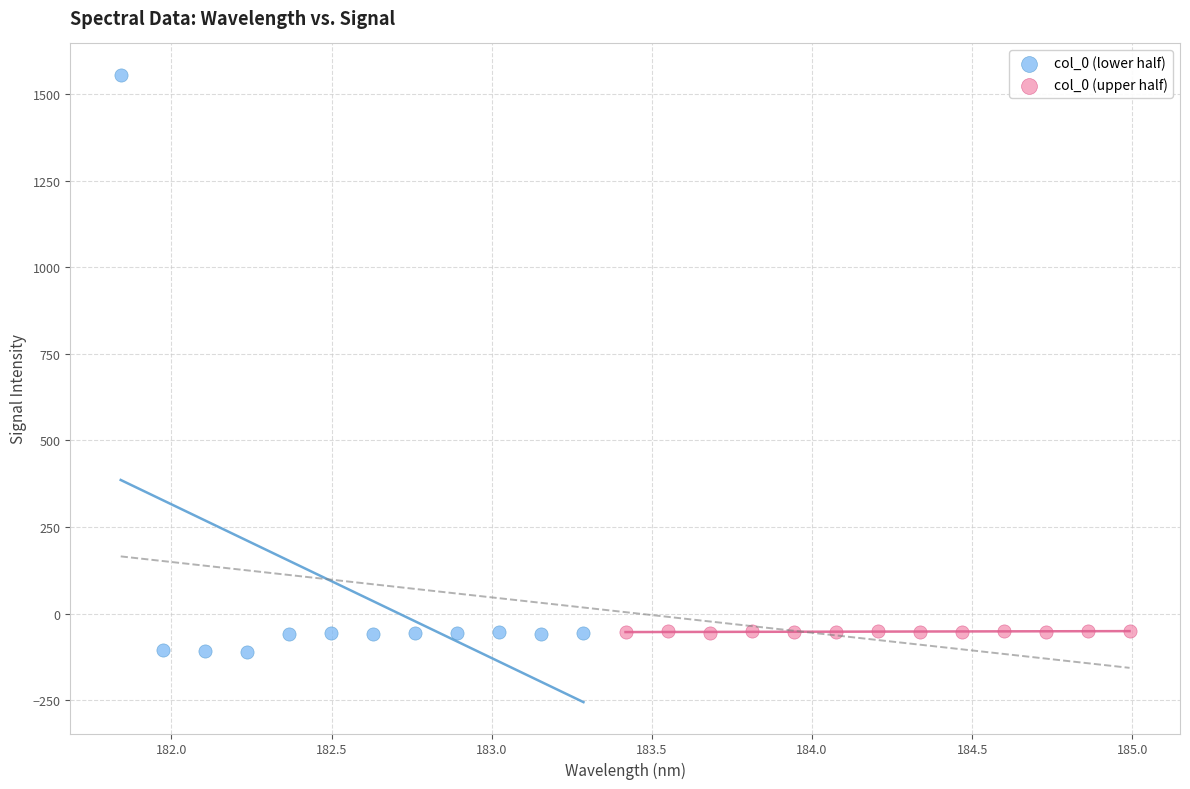

Which series has the largest Y range (max minus min)?

col_0 (lower half)